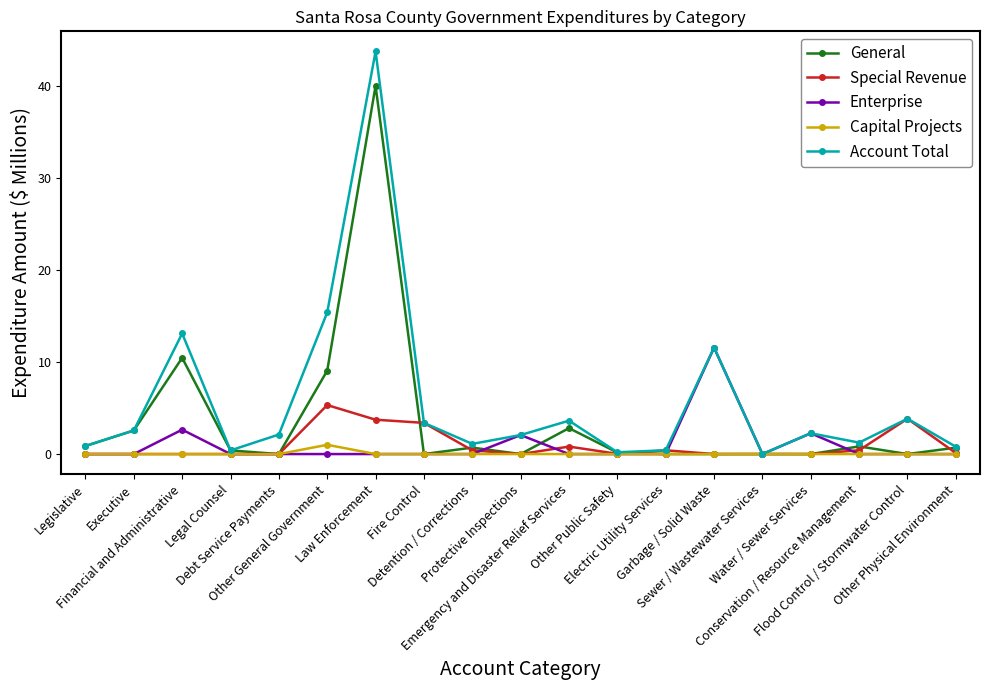

Which series has the largest total across all categories?

Account Total